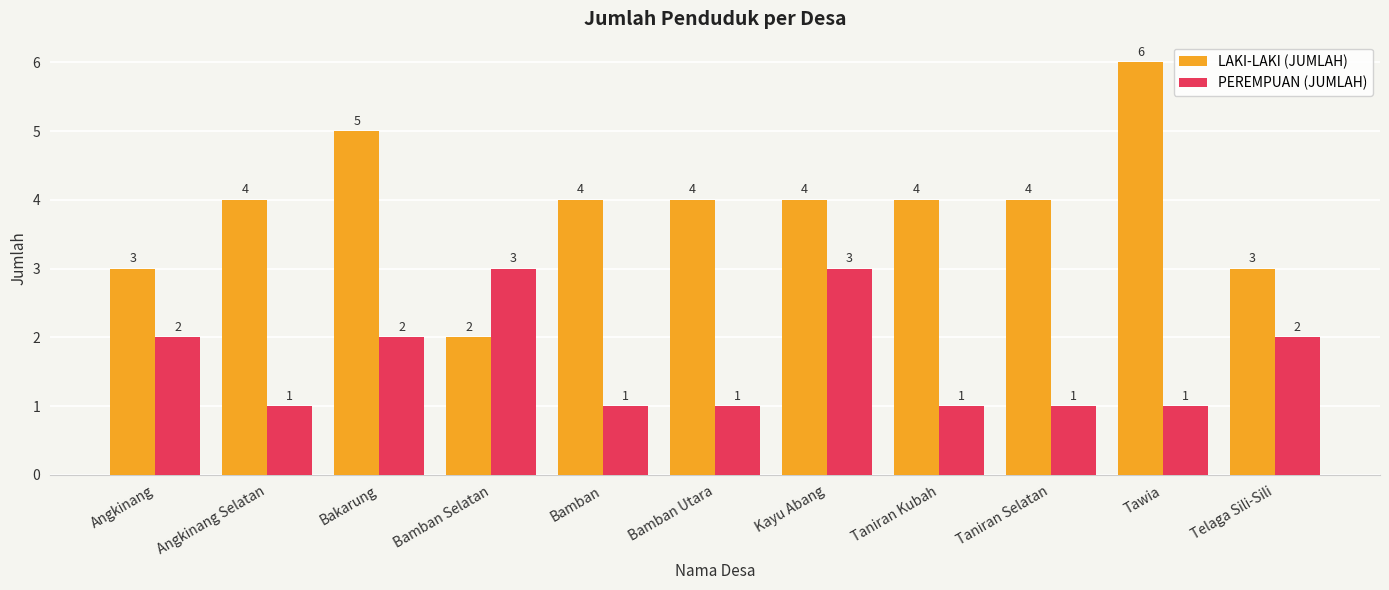

List the series in order of their peak value, highest first.

LAKI-LAKI (JUMLAH), PEREMPUAN (JUMLAH)